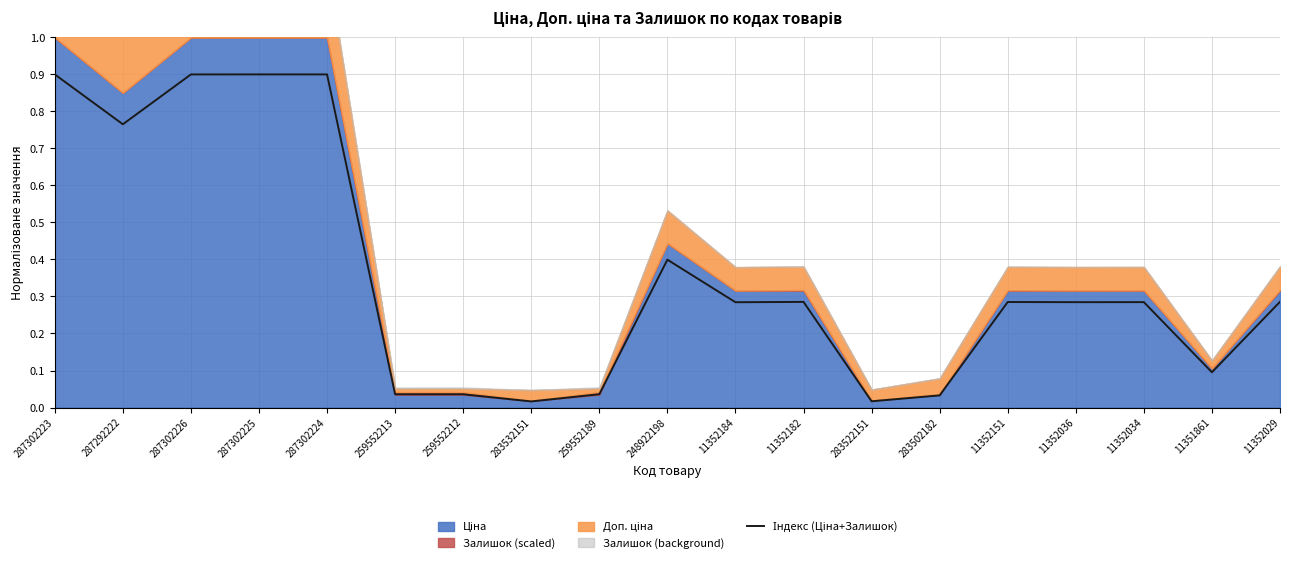

Where is the data nearest to the value 0?

283532151